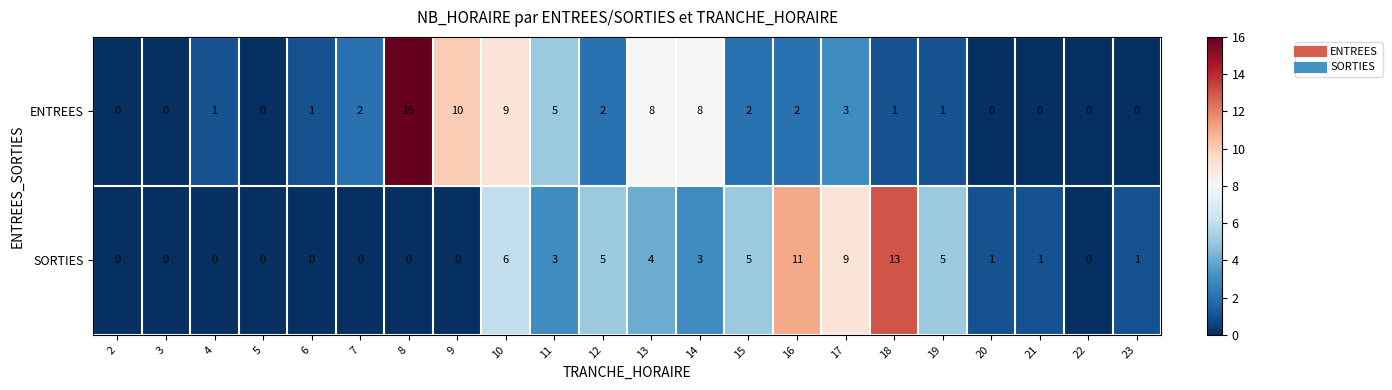

The SORTIES series shows 4 at 16. True or false?

False